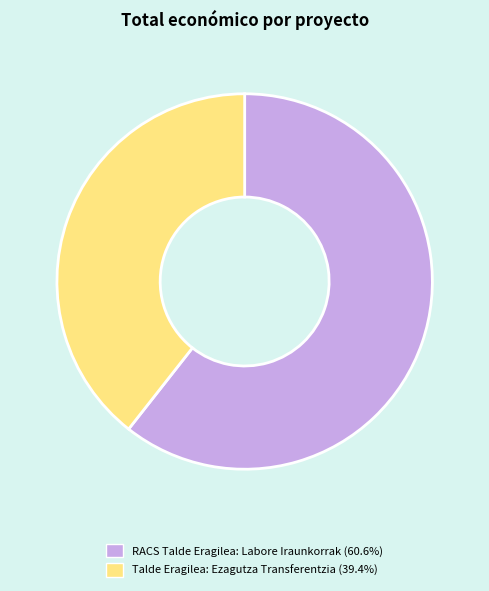

What is the smallest slice in the pie chart?

Talde Eragilea: Ezagutza Transferentzia